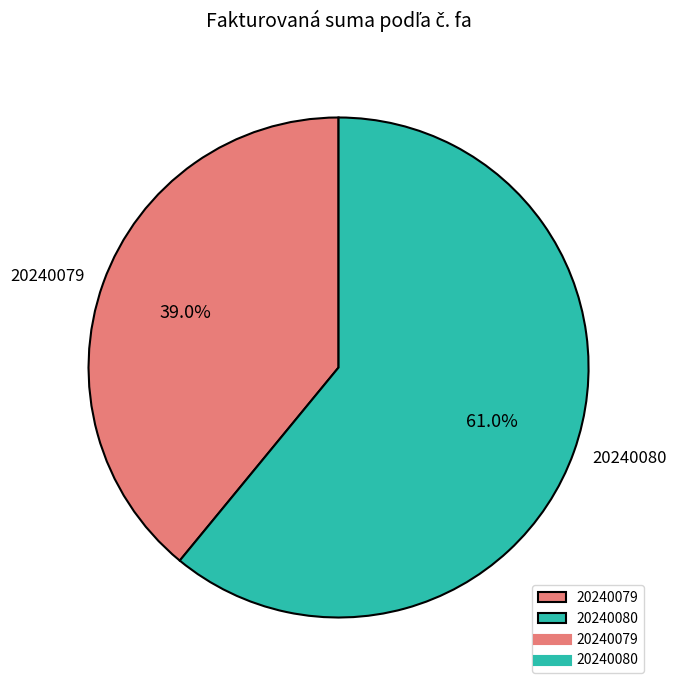

To the nearest percent, what portion does 20240079 represent?

39%